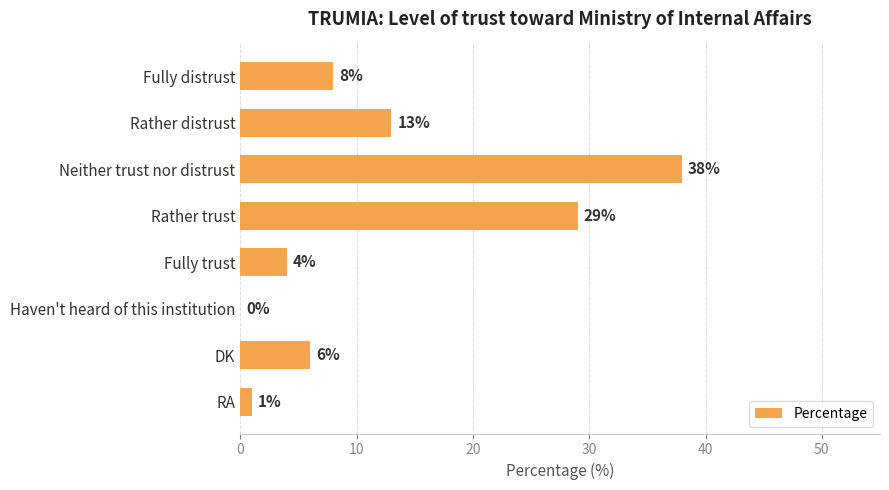

At which category does the chart reach its peak across all series?

Neither trust nor distrust